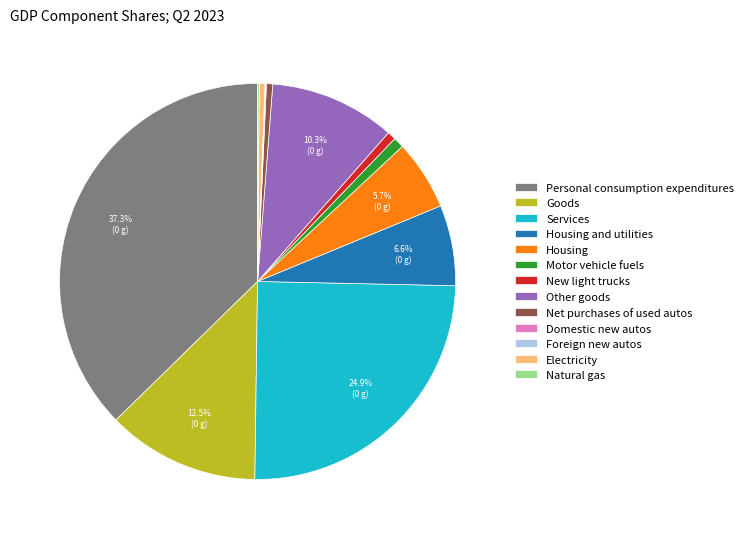

What is the largest slice in the pie chart?

Personal consumption expenditures